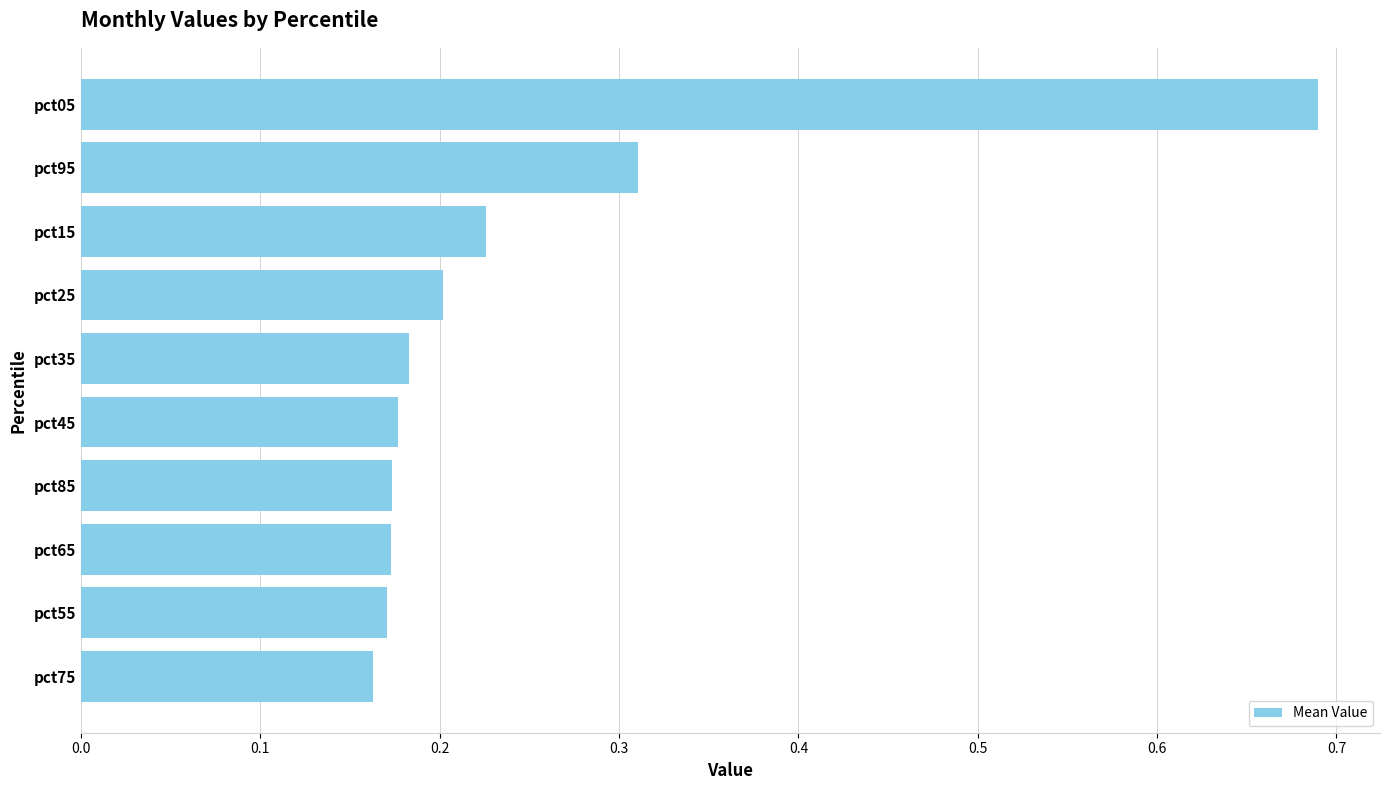

Which category has the highest value across all series?

pct05